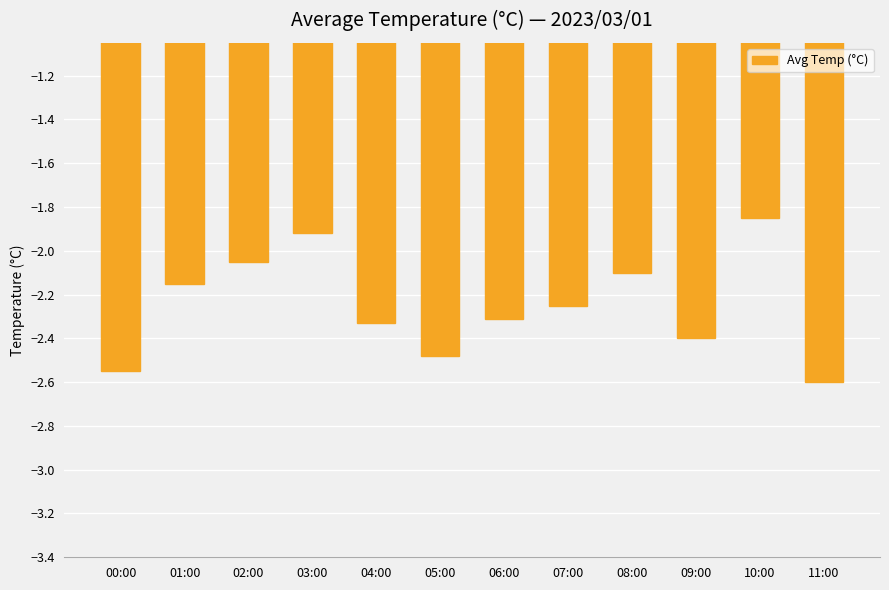

Rank the categories by value from lowest to highest.

11:00, 00:00, 05:00, 09:00, 04:00, 06:00, 07:00, 01:00, 08:00, 02:00, 03:00, 10:00